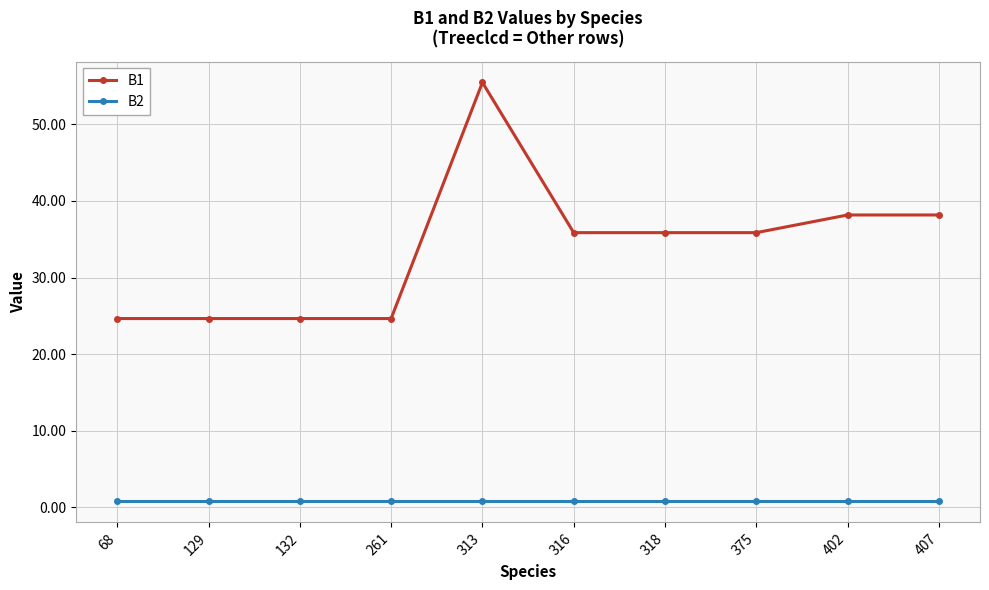

True or false: B1 and B2 cross at least once.

False